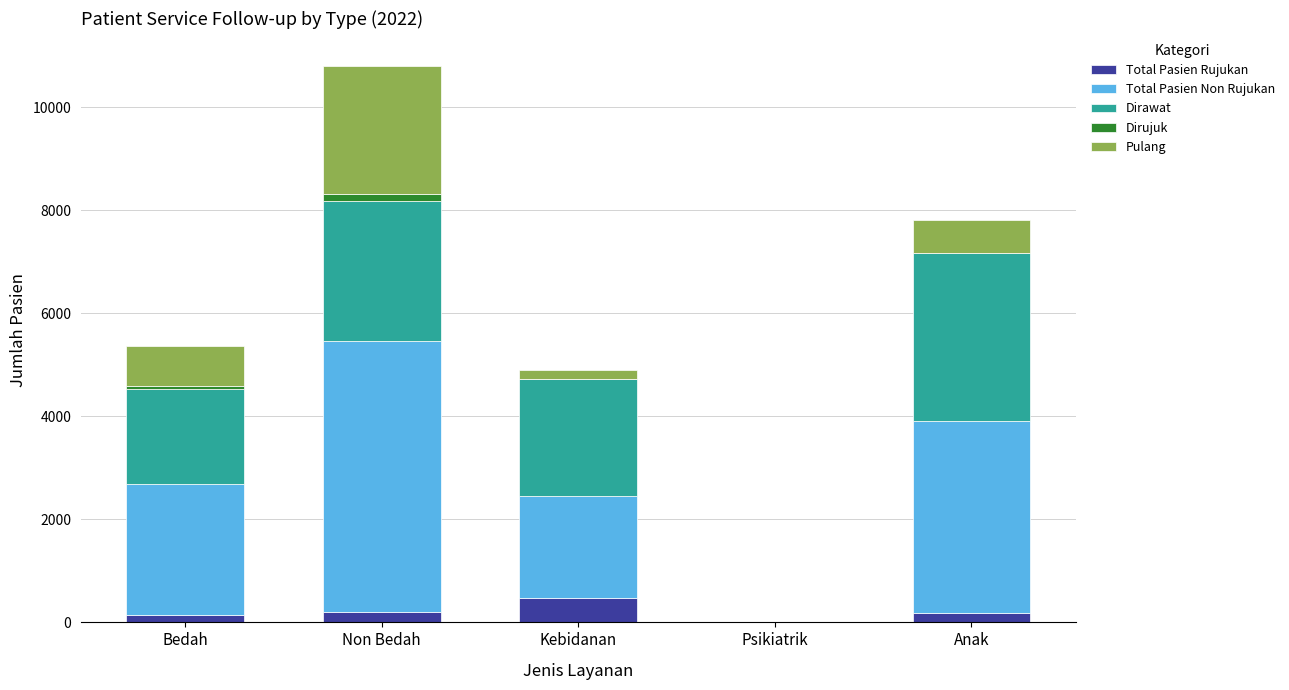

Is it true that Total Pasien Rujukan equals 467 at Kebidanan?

True